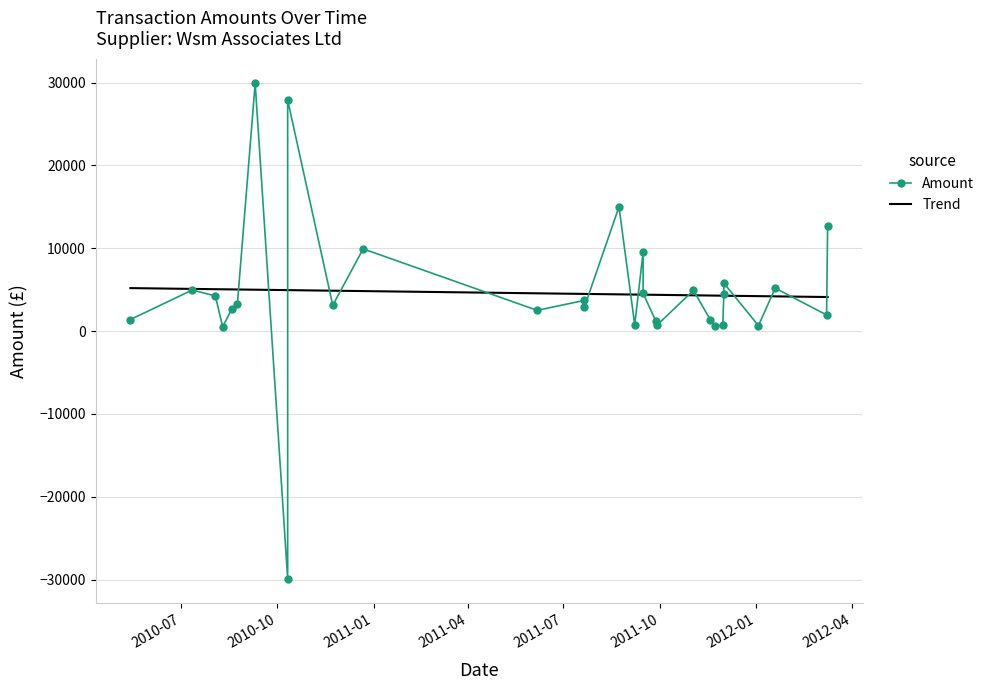

Rank the categories by value from highest to lowest.

2010-09-10, 2010-10-11, 2011-08-23, 2012-03-09, 2010-12-22, 2011-09-15, 2011-12-01, 2012-01-19, 2010-07-12, 2011-11-02, 2011-09-15, 2011-12-01, 2010-08-03, 2011-07-21, 2010-08-24, 2010-11-23, 2011-07-21, 2010-08-19, 2011-06-06, 2012-03-08, 2010-05-14, 2011-11-18, 2011-09-27, 2011-09-07, 2011-09-28, 2011-11-30, 2012-01-03, 2011-11-23, 2010-08-10, 2010-10-11